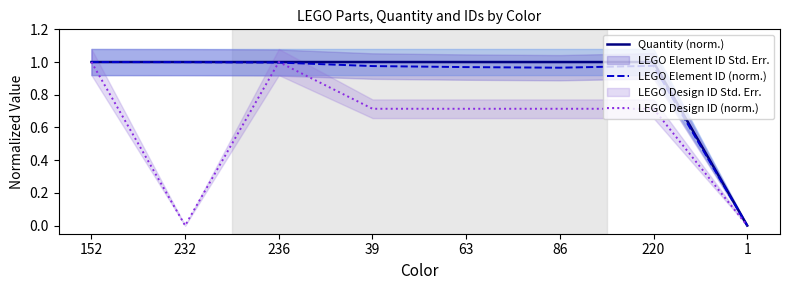

Where is the first local minimum for LEGO Design ID (norm.)?

232